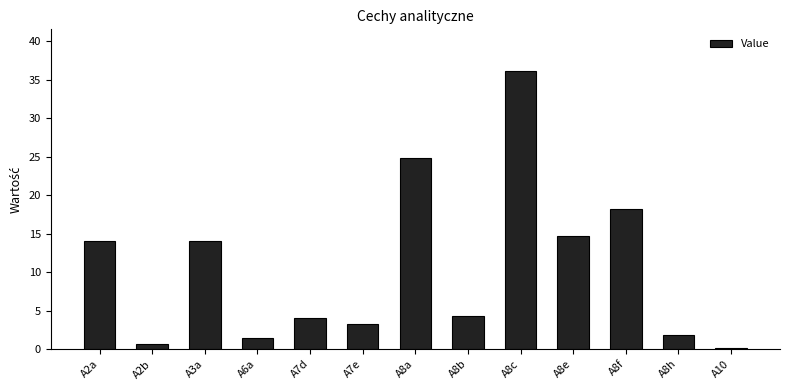

What is the maximum value shown in the chart?

36.1